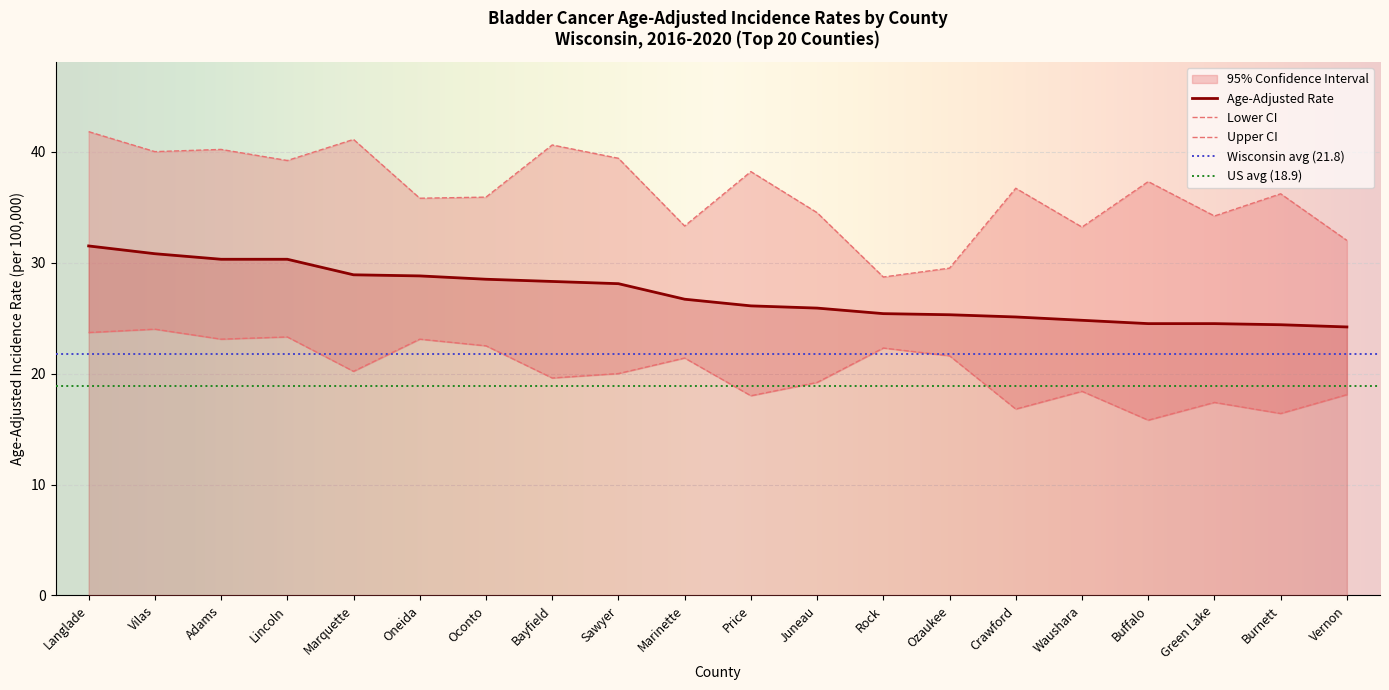

Which category has the lowest value in the Upper 95% CI series?

Rock